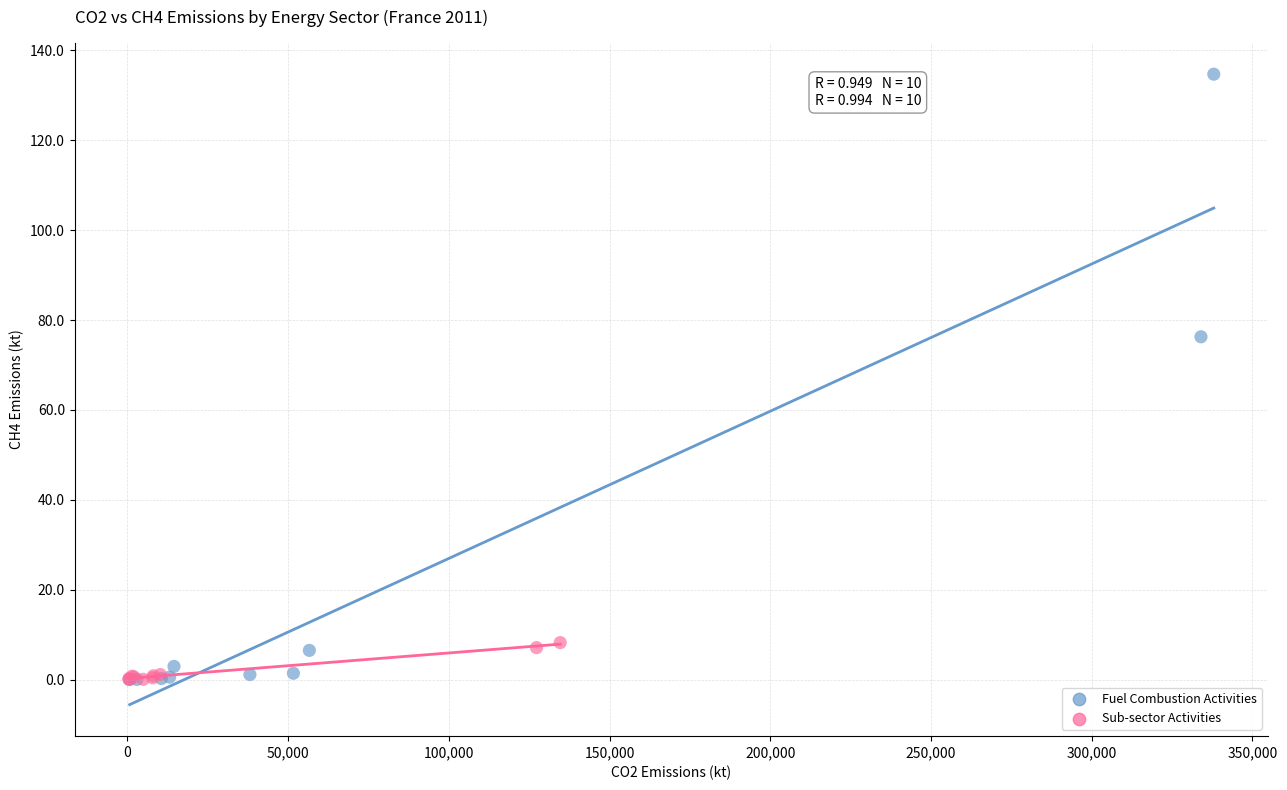

Which series has the largest Y range (max minus min)?

Fuel Combustion Activities